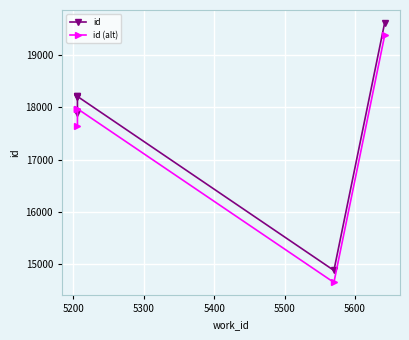

What is the difference between the maximum and second lowest values in the id series?

1731.0